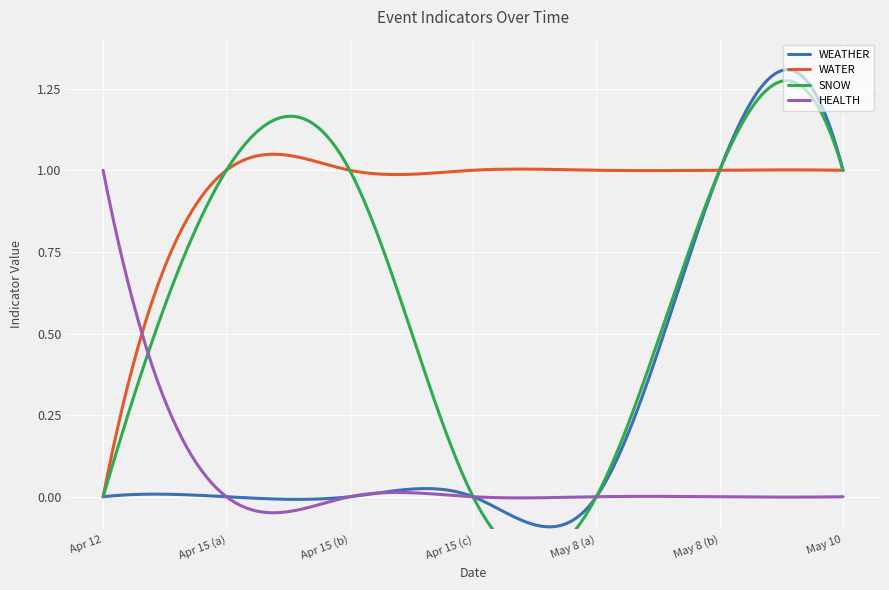

How many distinct data groups are displayed?

4